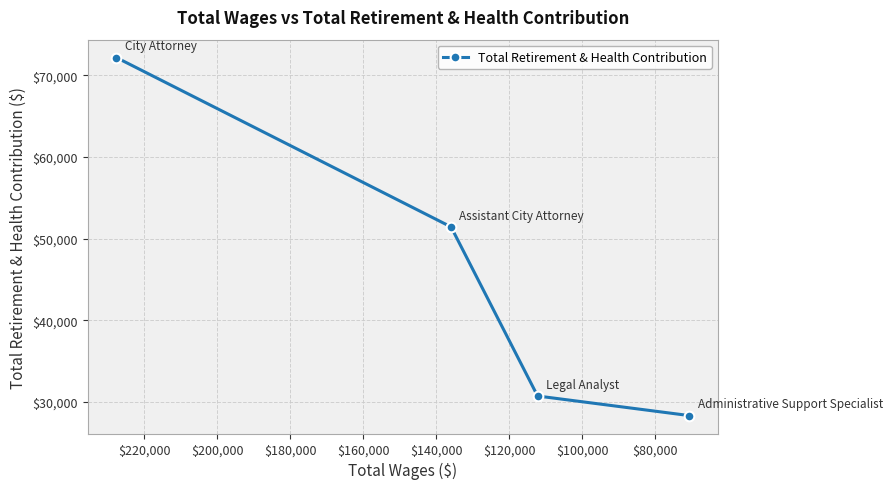

What is the greatest value displayed?

72161